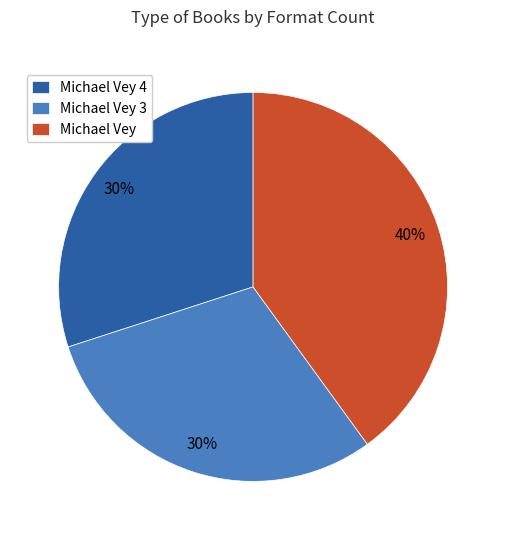

To the nearest percent, what percentage of the pie is Michael Vey 4?

30%